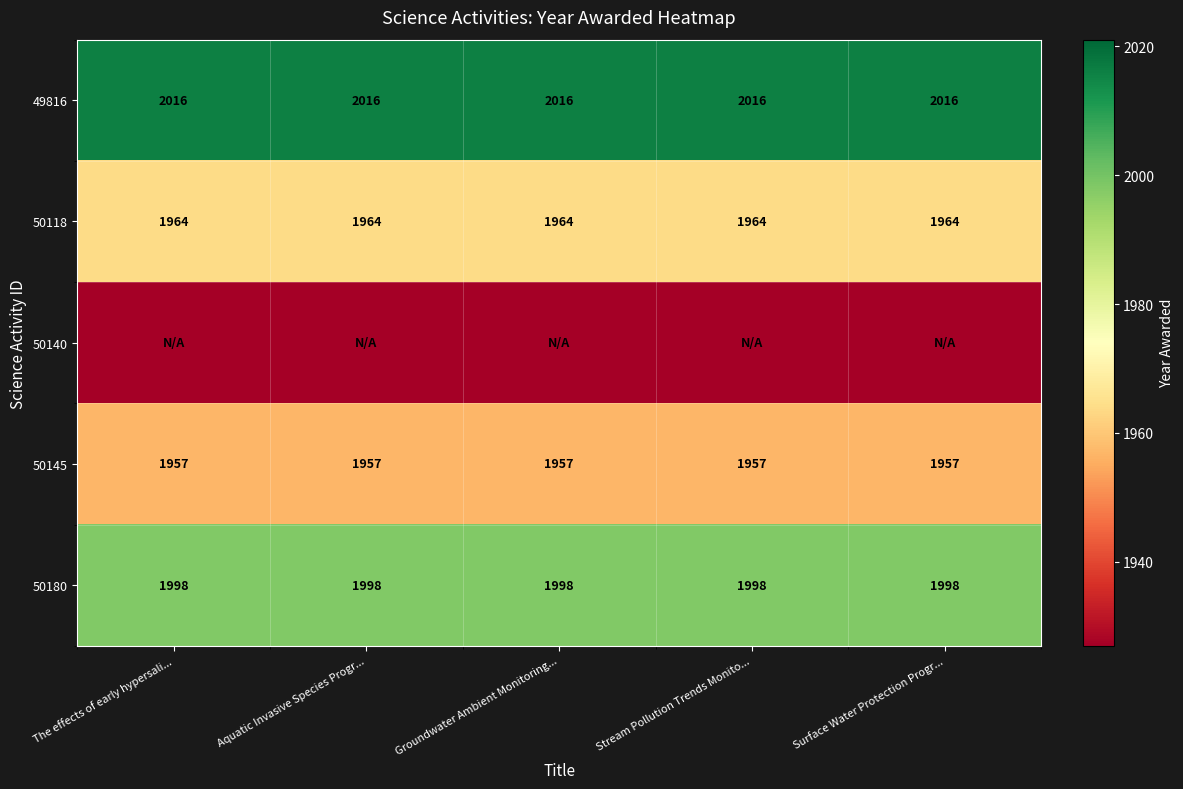

At which category is the sum across all series the highest?

The effects of early hypersali...